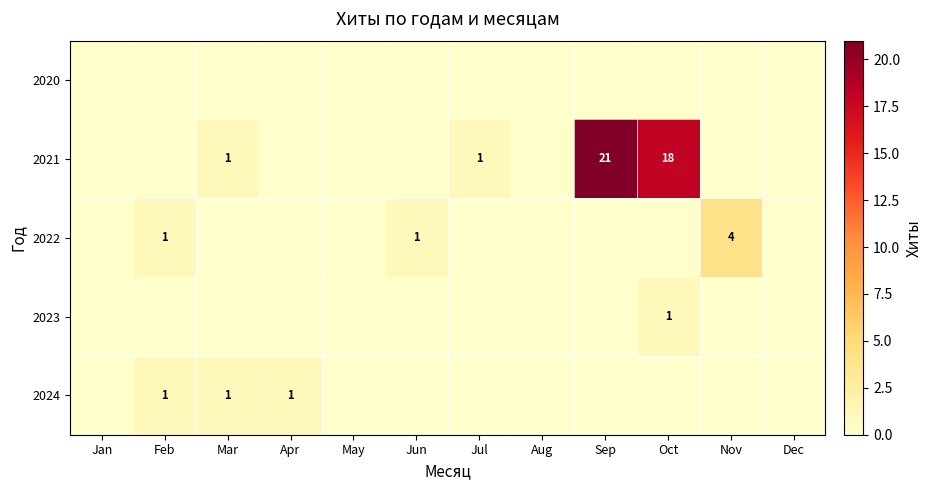

True or false: 2023 has a value of 1 at Oct.

True